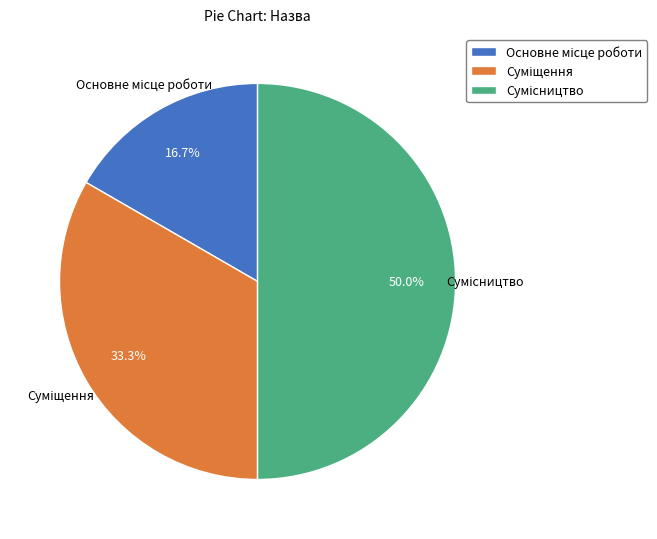

Does Суміщення represent more than half of the total?

No